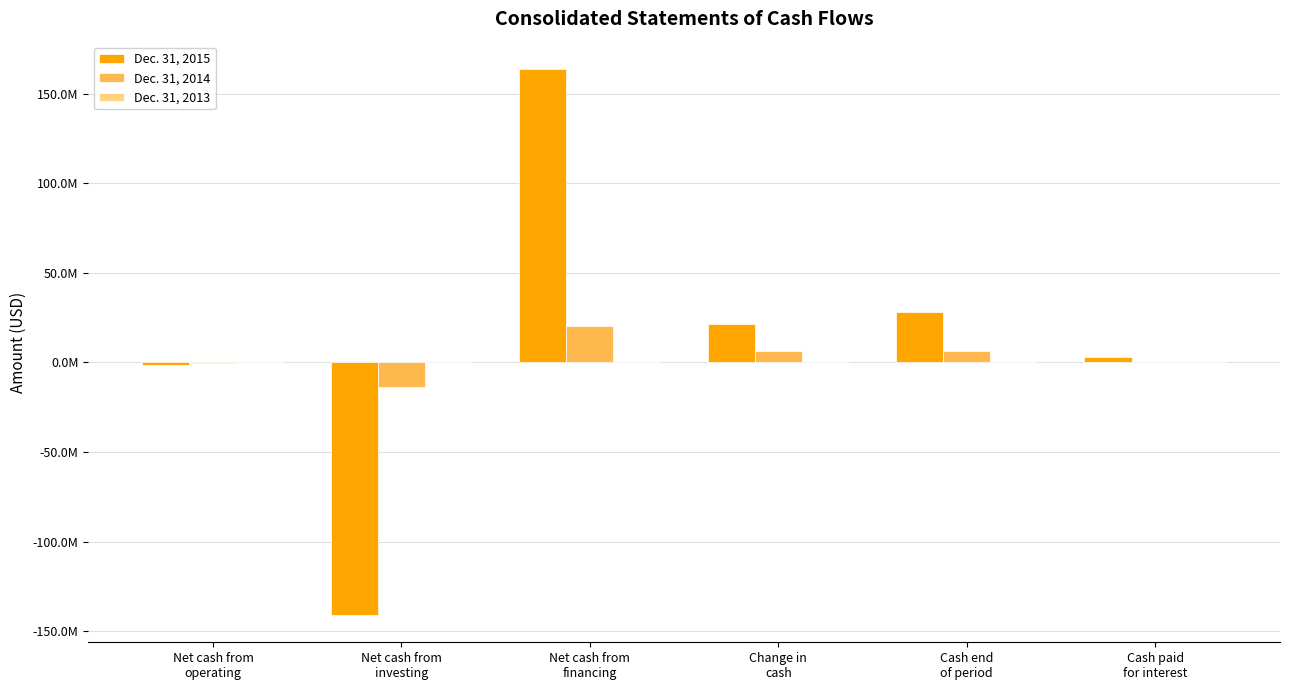

The Dec. 31, 2015 series shows -88965347 at Net cash from
investing. True or false?

False